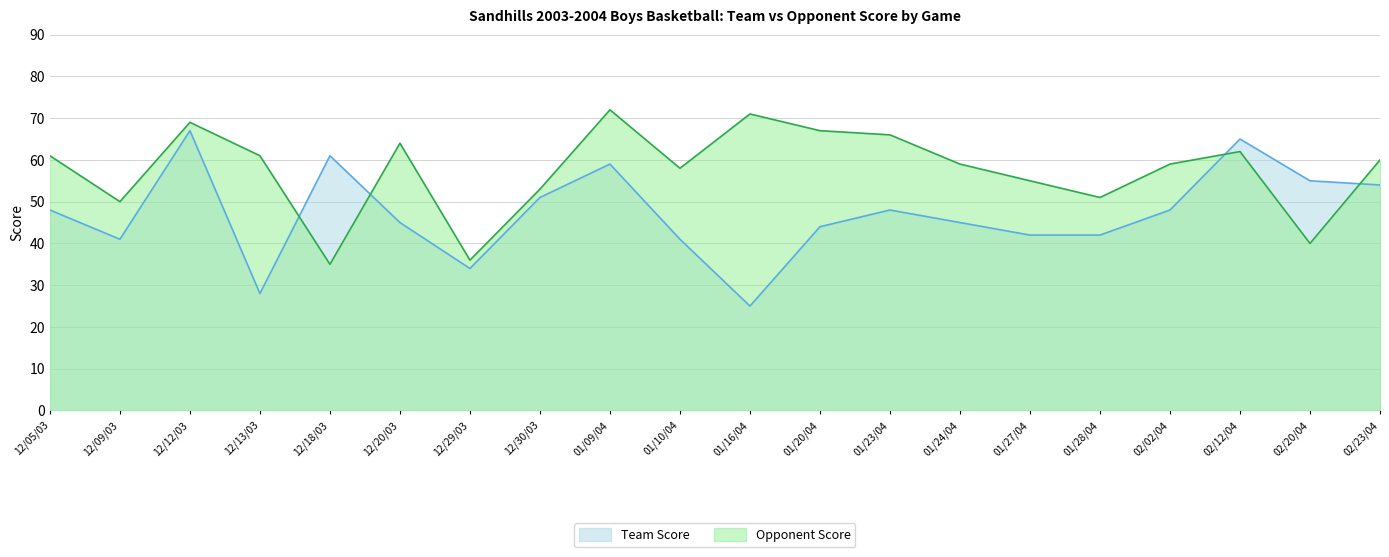

What is the average value of the Opponent Score series?

57